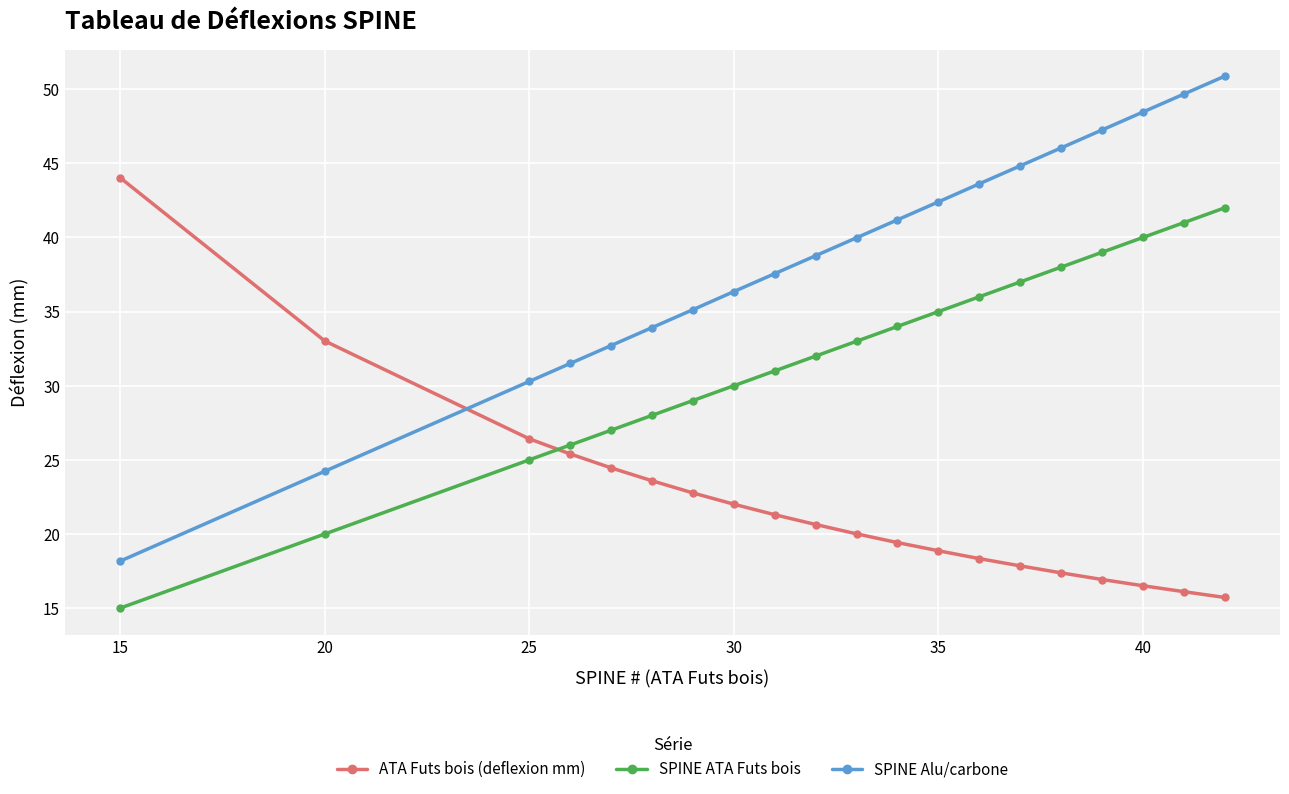

Count the number of categories in the chart.

20